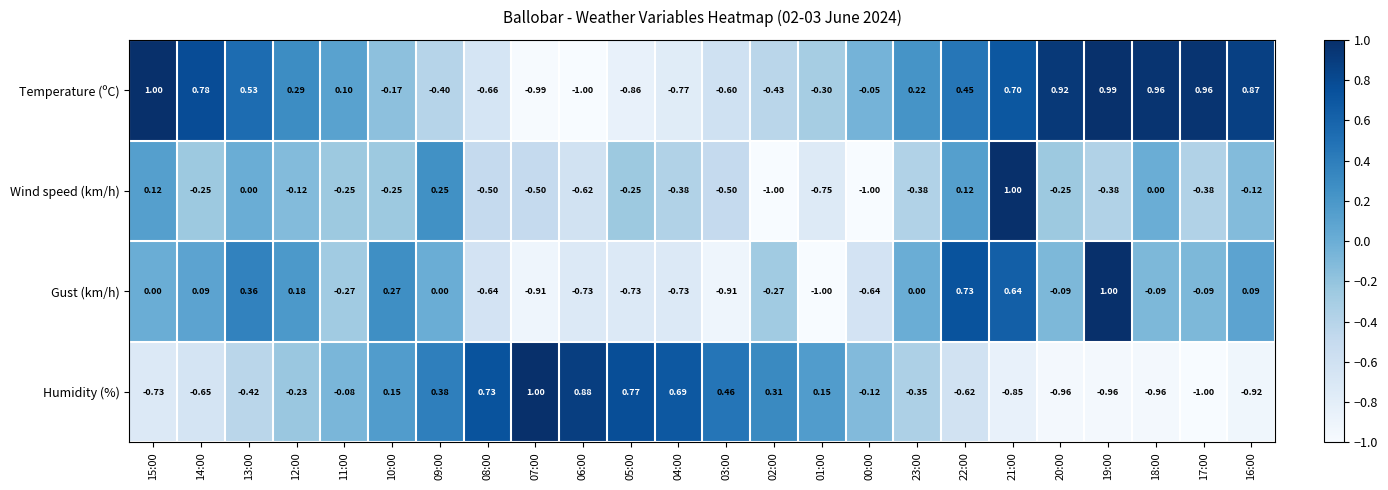

What is the total value across all series at 11:00?

-0.5